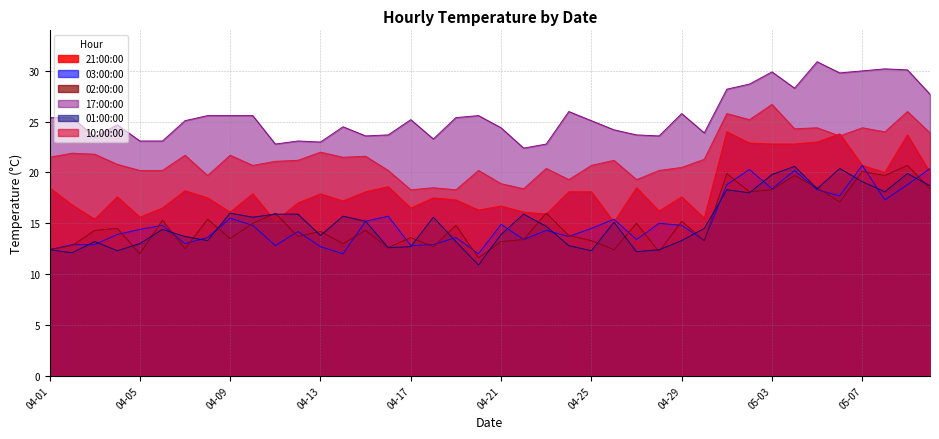

What is the greatest value displayed?

30.9